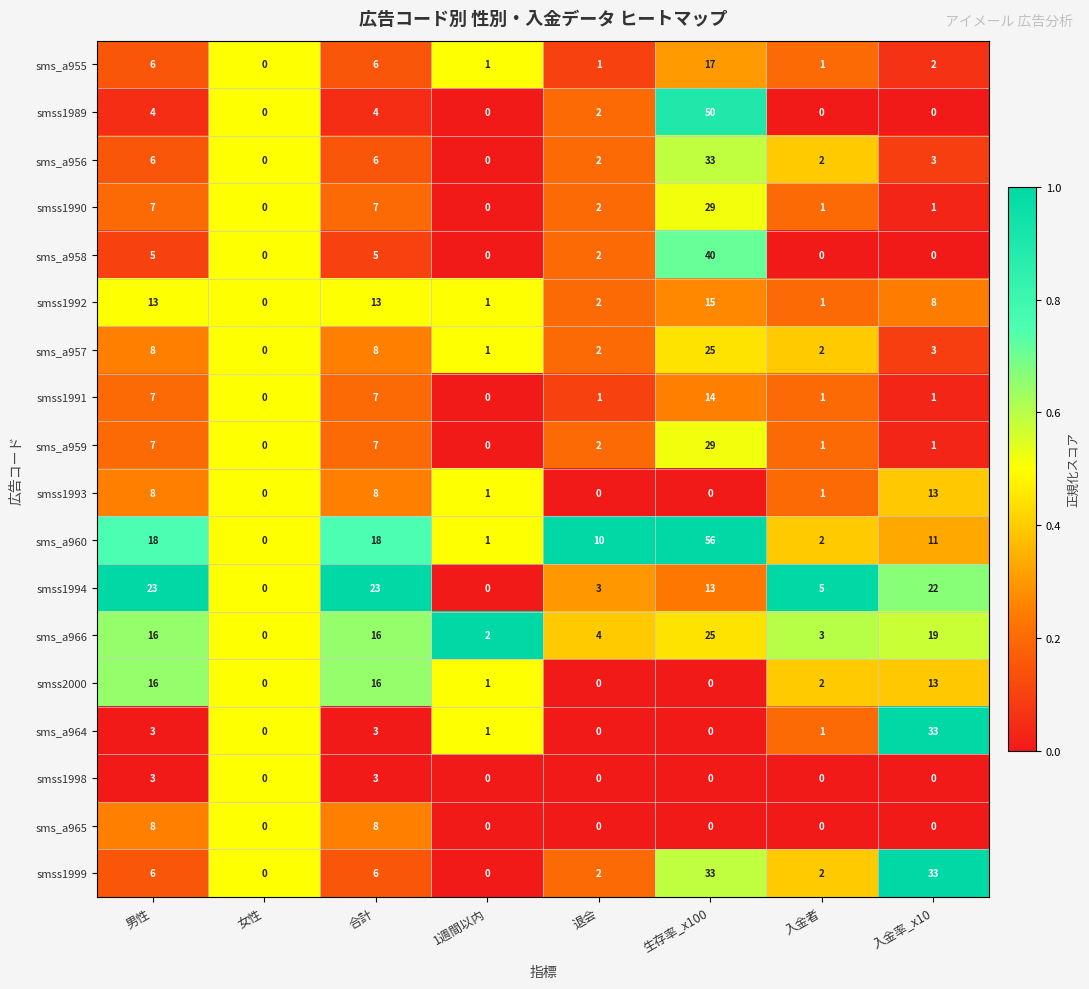

Where does the smss1989 series first go above 2?

男性